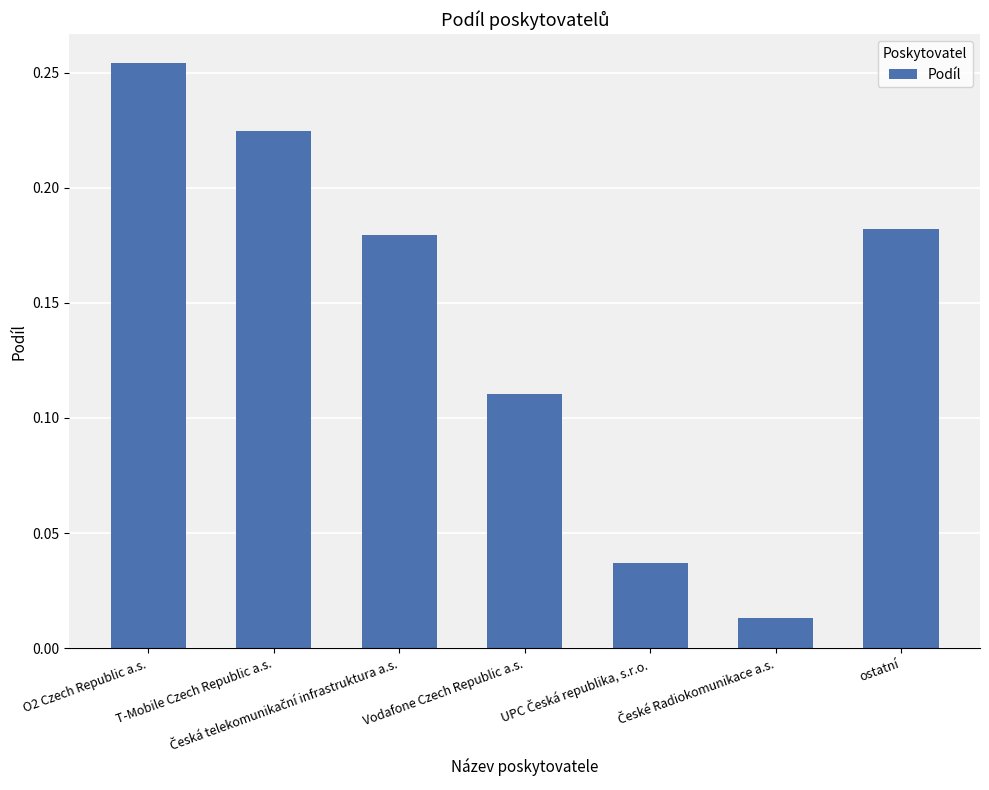

What is the change in value from Vodafone Czech Republic a.s. to ostatní?

+0.1